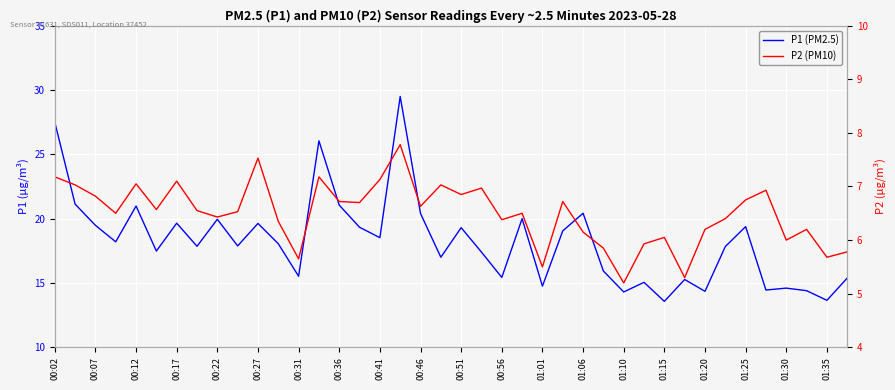

At how many categories does at least one series exceed 6?

40